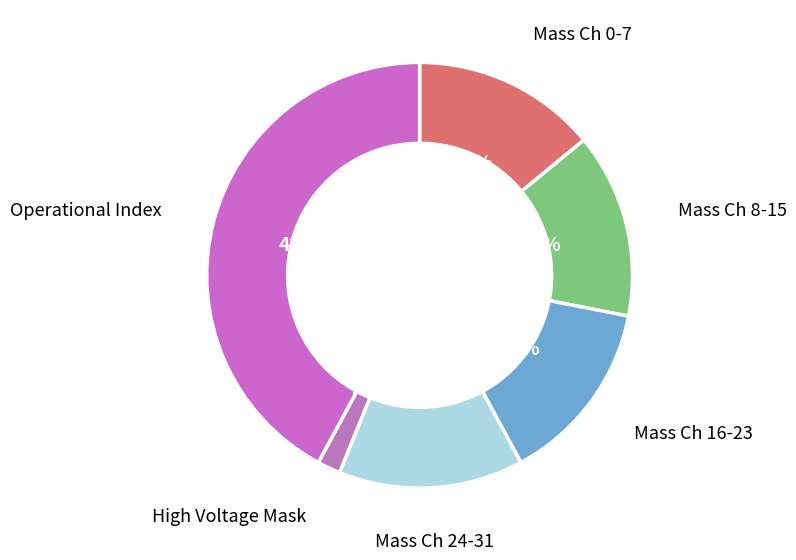

Count the number of slices in the pie.

6